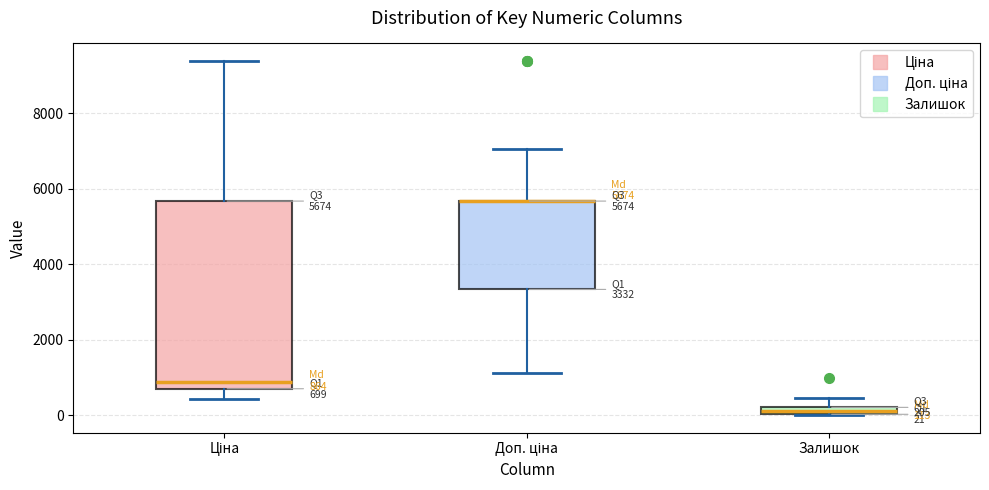

Comparing the boxes themselves (not the whiskers), which one is the tallest?

Ціна